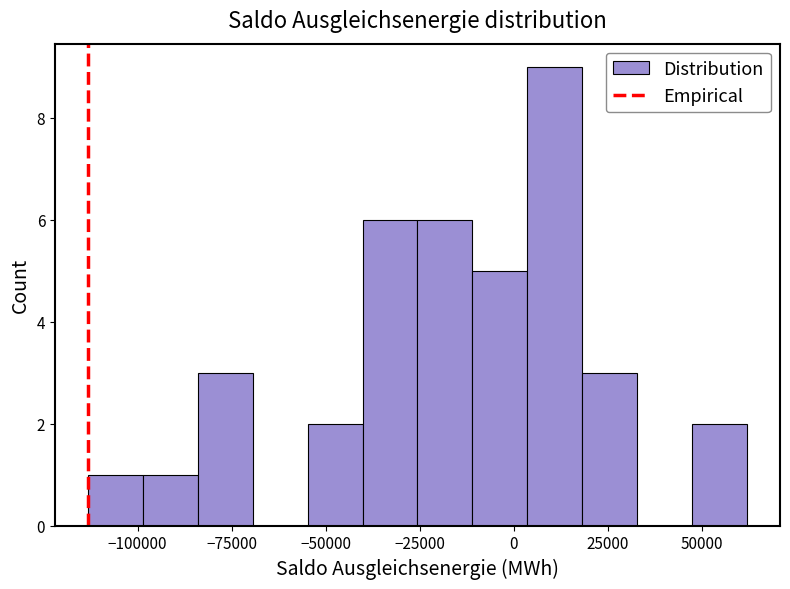

Read against the x-axis, roughly where is the centre of the tallest bar?

10000